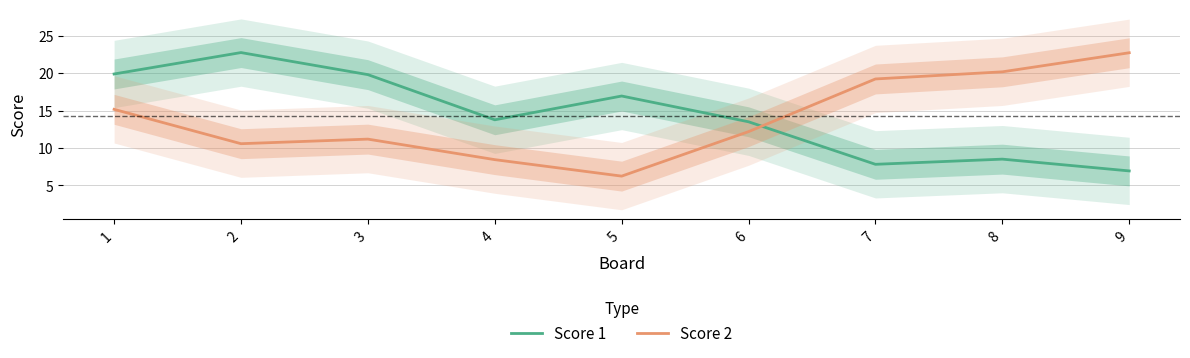

Is it true that Score 2 equals 8.4 at 4?

True